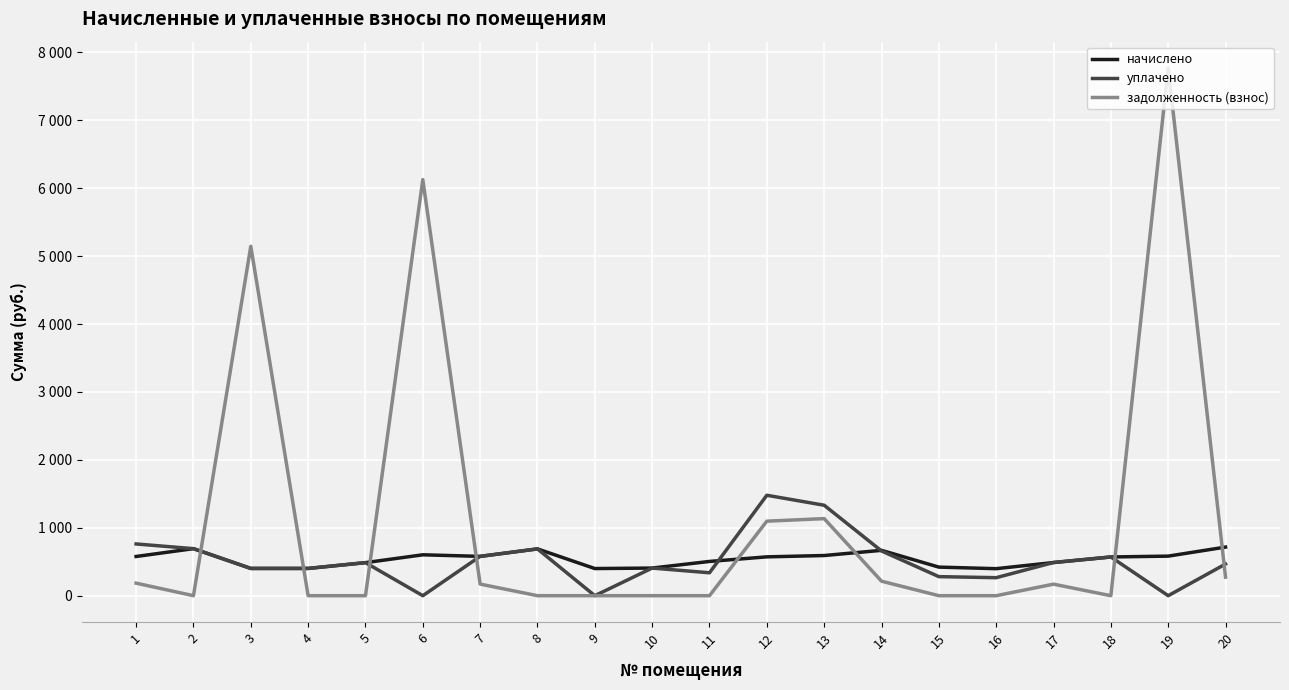

What is the maximum value shown in the chart?

7769.0